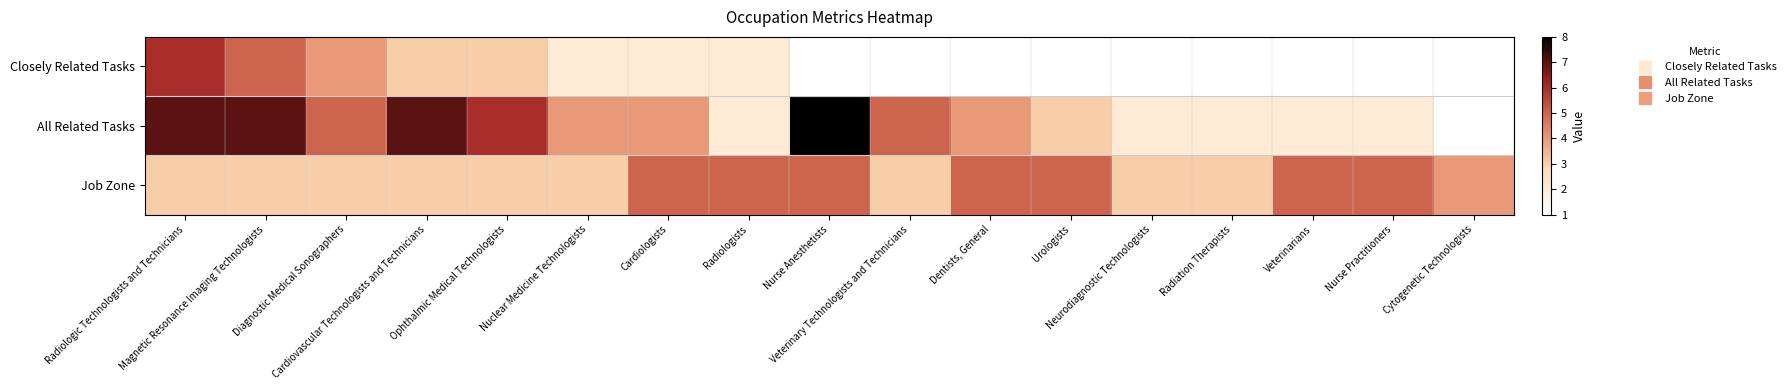

At which category does the chart reach its minimum across all series?

Nurse Anesthetists